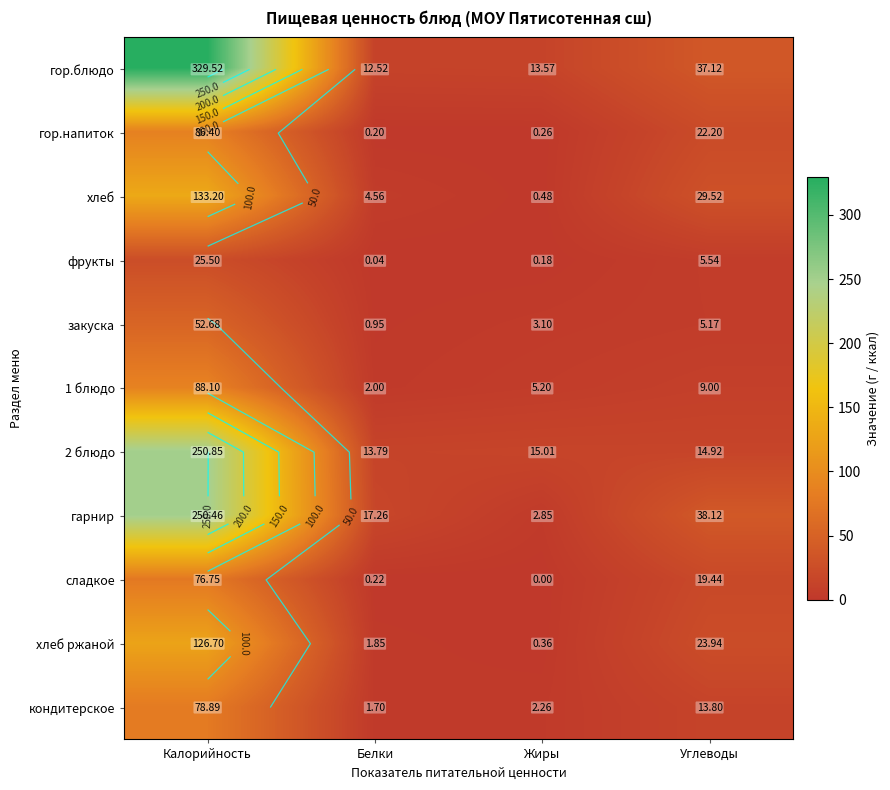

Between Белки and Жиры, which series saw the biggest shift?

гарнир